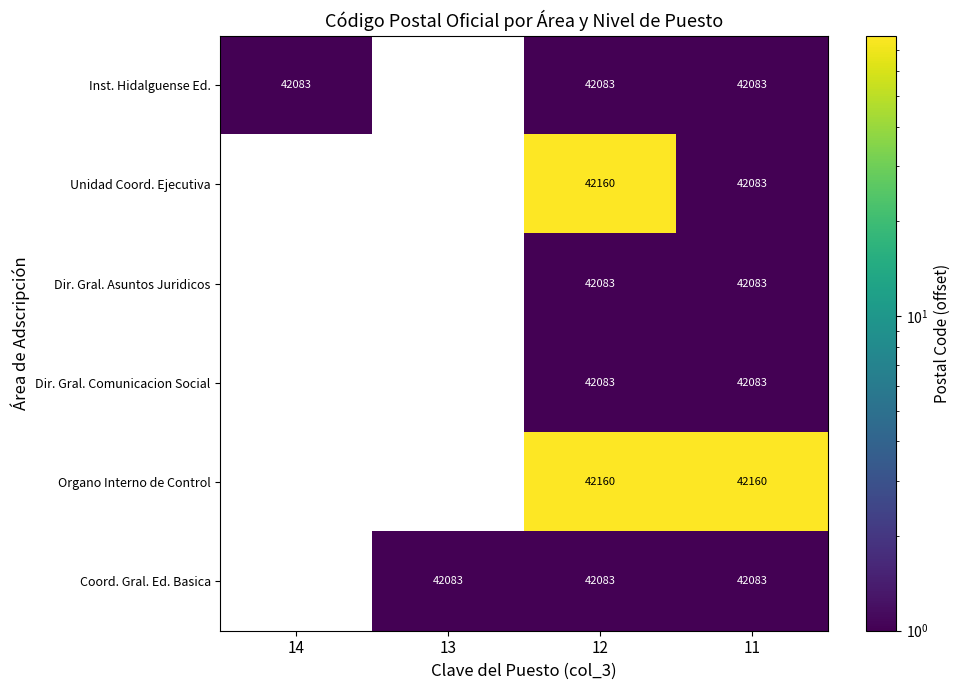

What is the total value across all series at 11?

252575